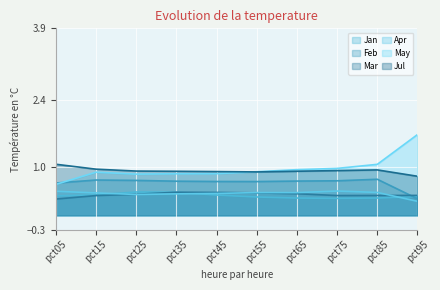

List the labels in order of Feb value, largest first.

pct85, pct15, pct25, pct75, pct65, pct35, pct45, pct55, pct05, pct95